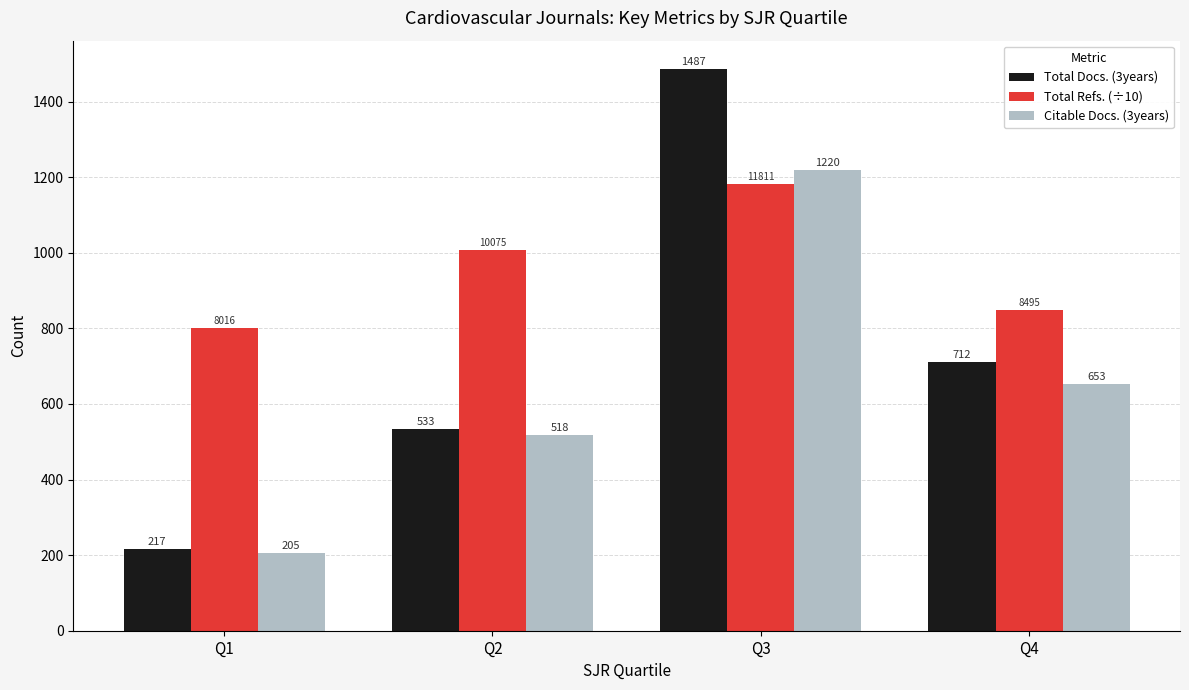

Rank the series by their average value, from lowest to highest.

Citable Docs. (3years), Total Docs. (3years), Total Refs. (÷10)